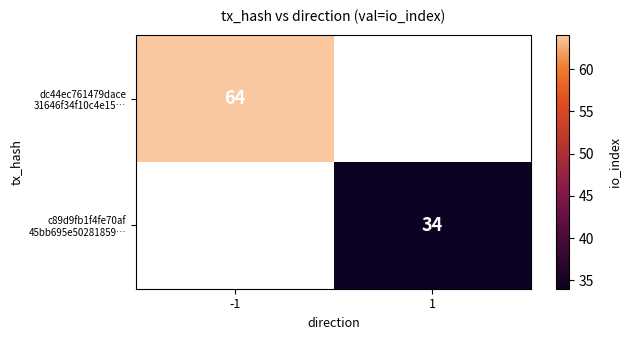

Is it true that dc44ec761479dace 31646f34f10c4e15… equals 40.0 at -1?

False